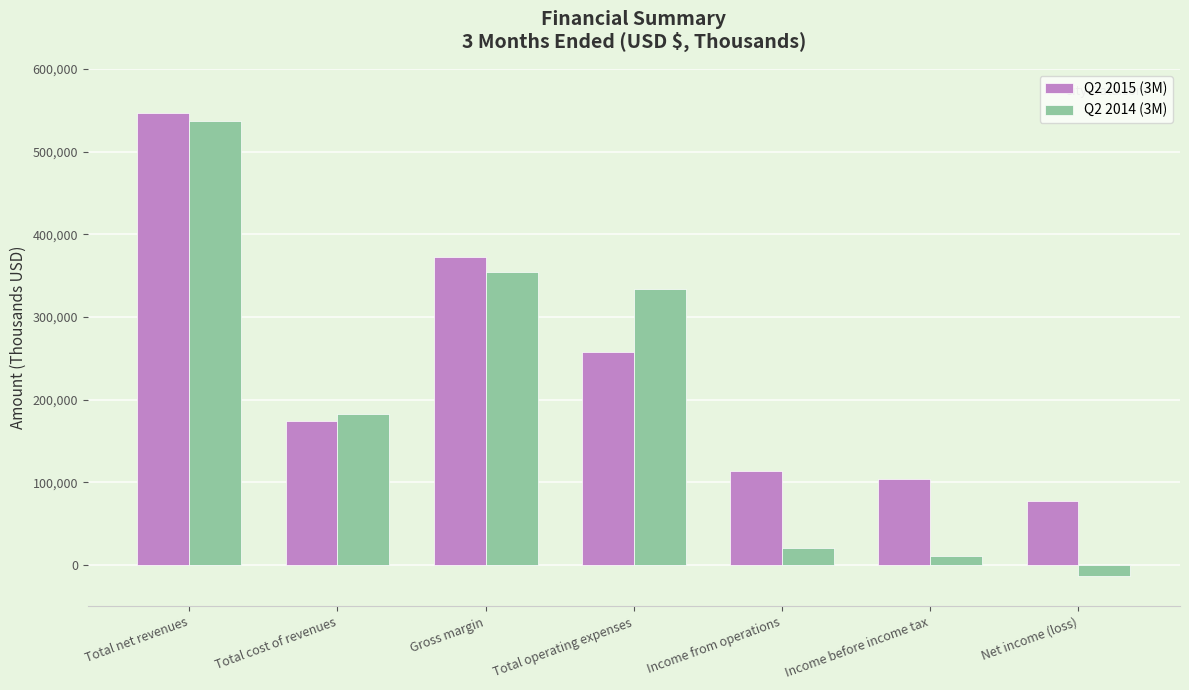

Between Total net revenues and Total cost of revenues, which series saw the biggest shift?

Q2 2015 (3M)